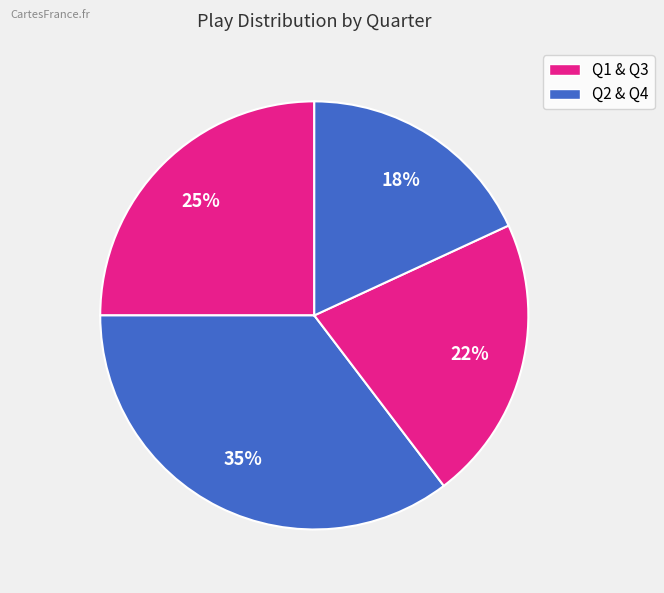

Rank the categories by value from highest to lowest.

Q2, Q1, Q3, Q4